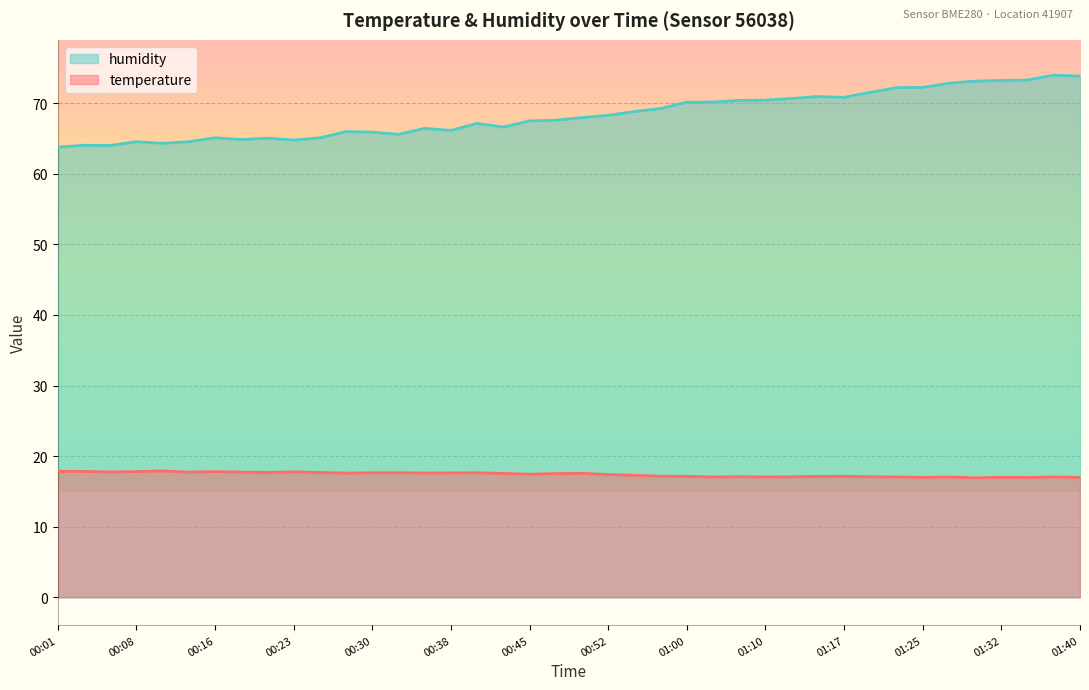

Between 01:25 and 01:27, which series saw the biggest shift?

humidity